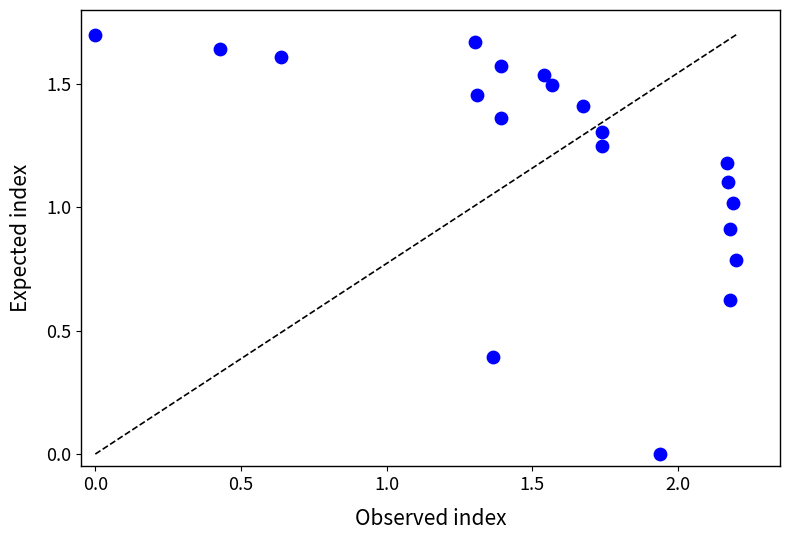

What is the range of X values (max minus min)?

2.2